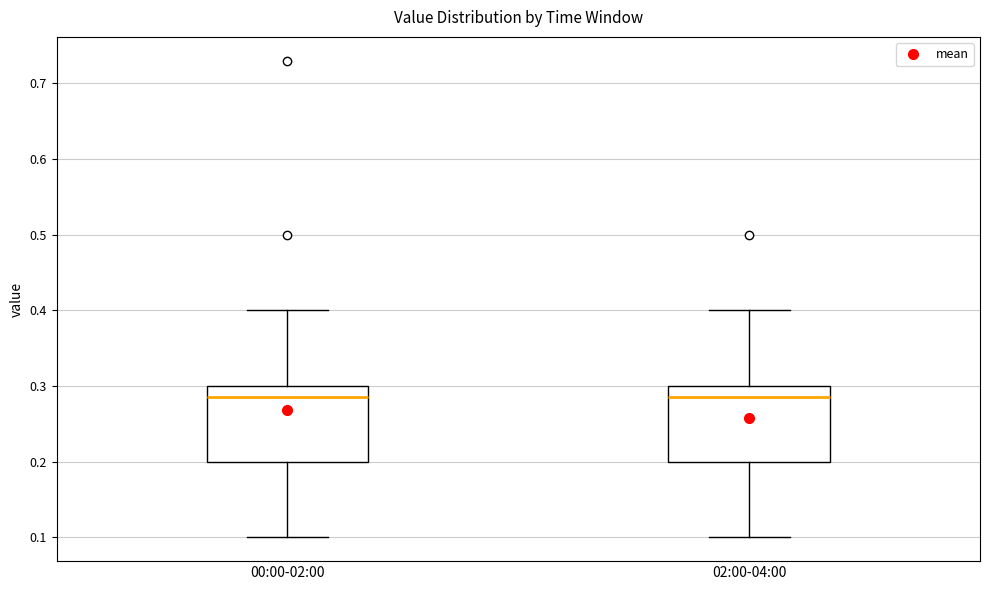

Reading left to right, read every box against the y-axis: the position of its median line, the range the box covers, and the ends of its whiskers. The values are not printed on the chart, so give them approximately, as read against the axis.

00:00-02:00: median 0.29, box 0.20 to 0.30, whiskers 0.10 to 0.40
02:00-04:00: median 0.29, box 0.20 to 0.30, whiskers 0.10 to 0.40